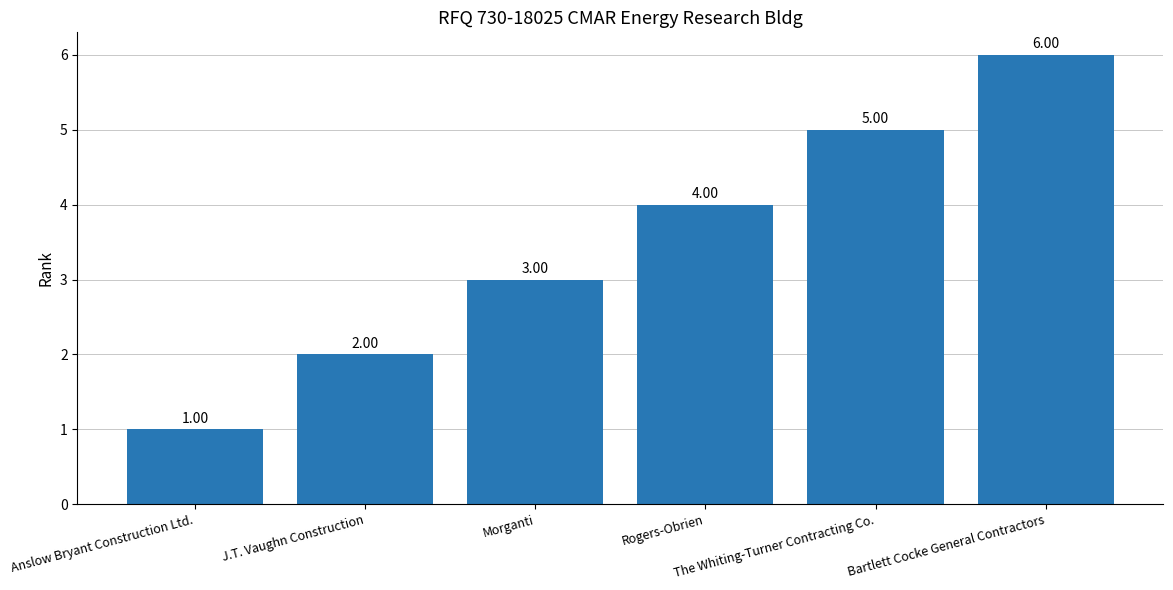

What is the approximate value at The Whiting-Turner Contracting Co.?

5